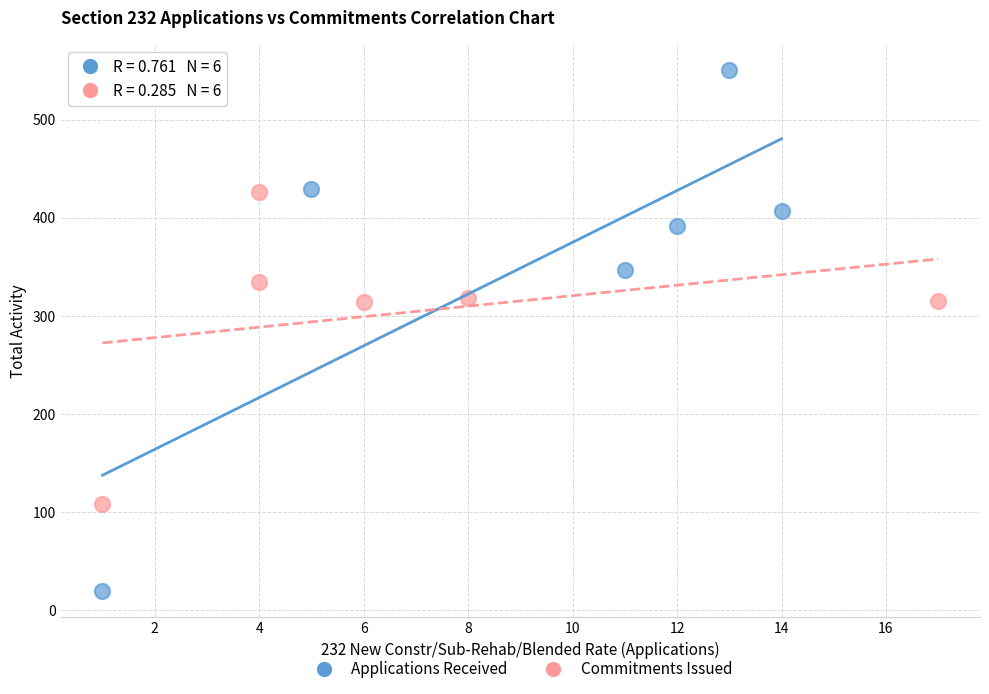

Which series reaches the maximum Y coordinate?

Applications Received